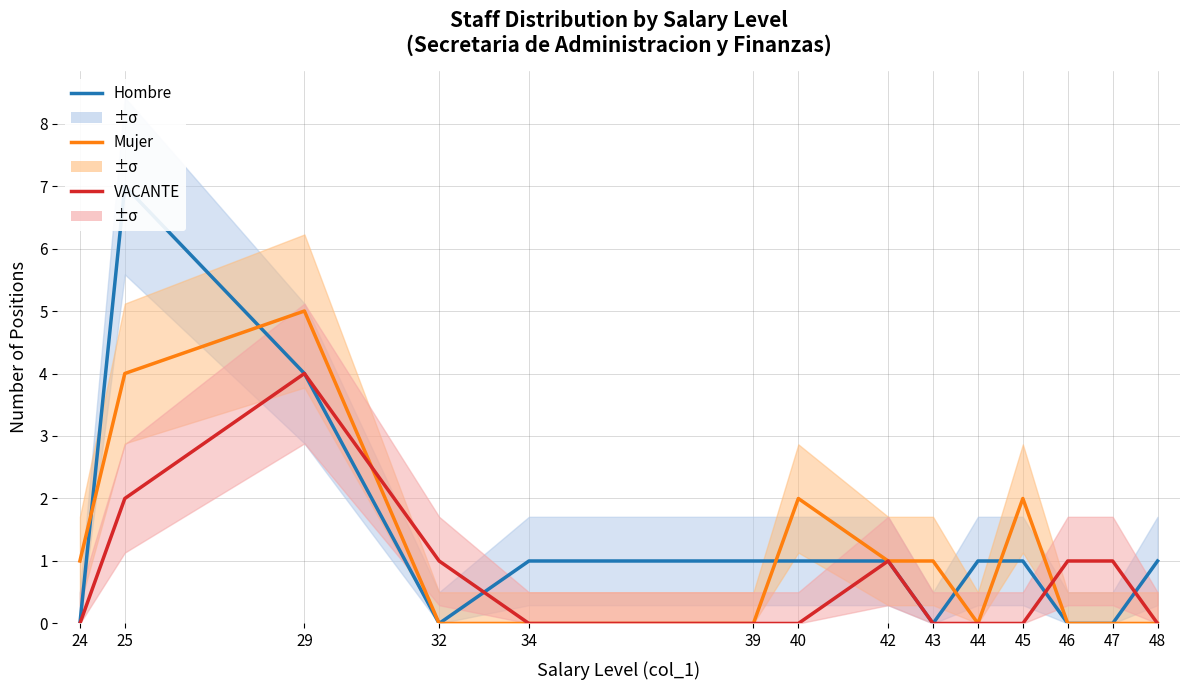

What are all the series names shown in the legend?

Hombre, Mujer, VACANTE